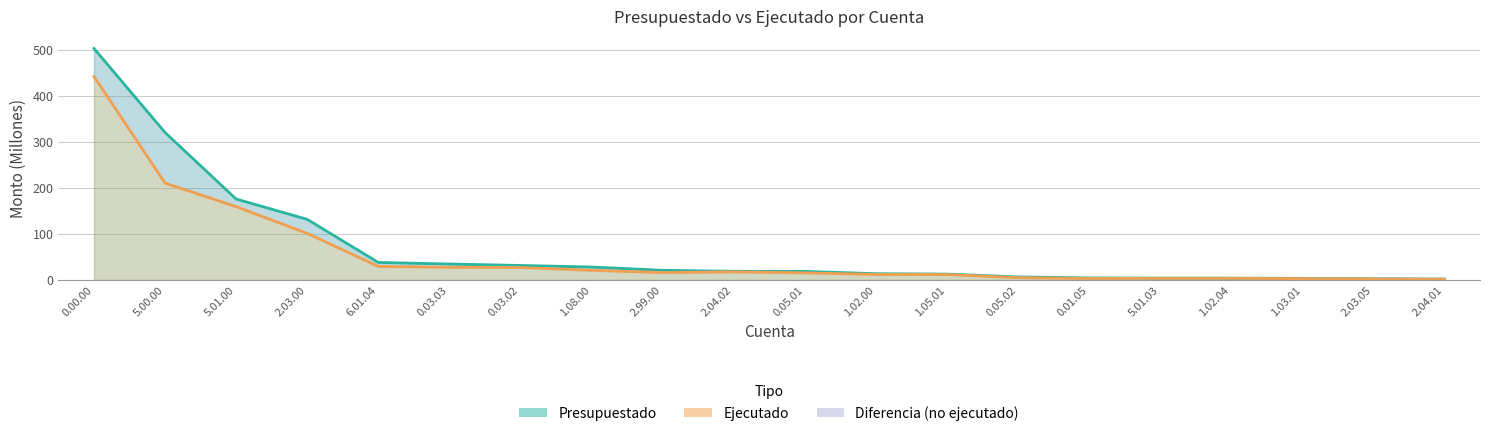

What is the label of the 14th point from the left?

0.05.02